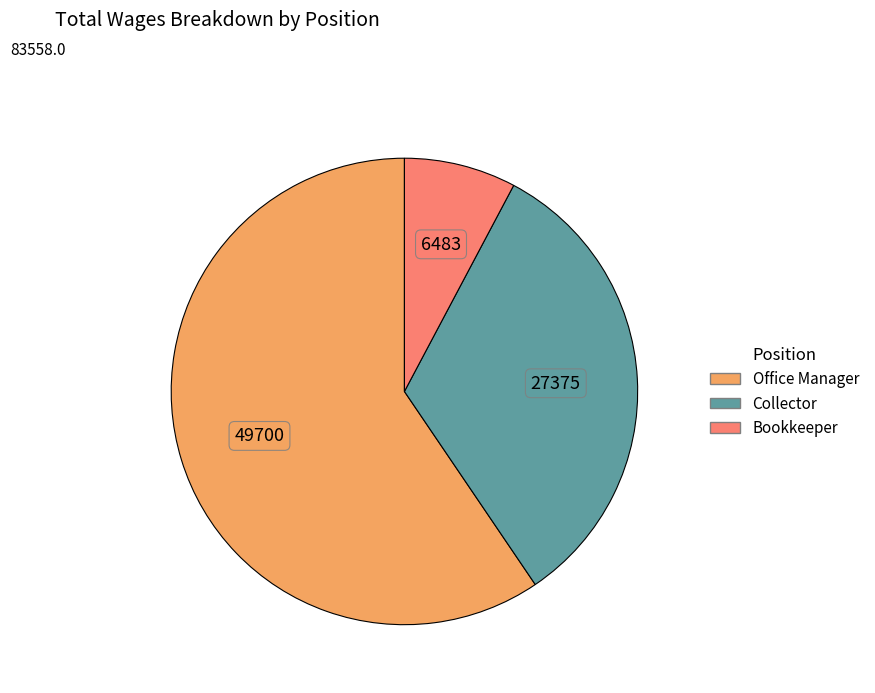

Do Bookkeeper and Collector together represent more than half of the pie?

No